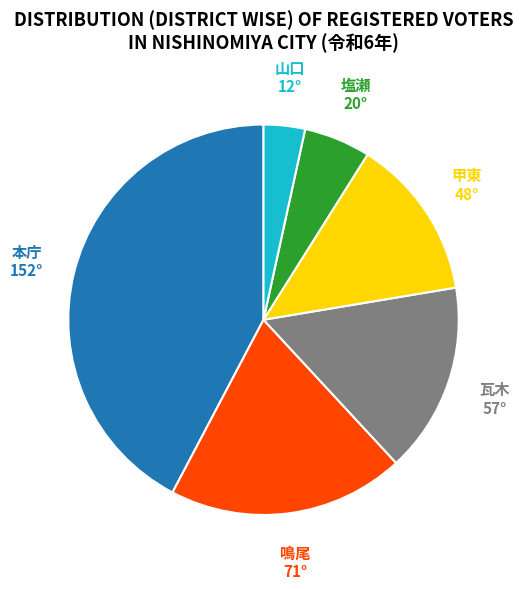

How many segments does this pie chart have?

6